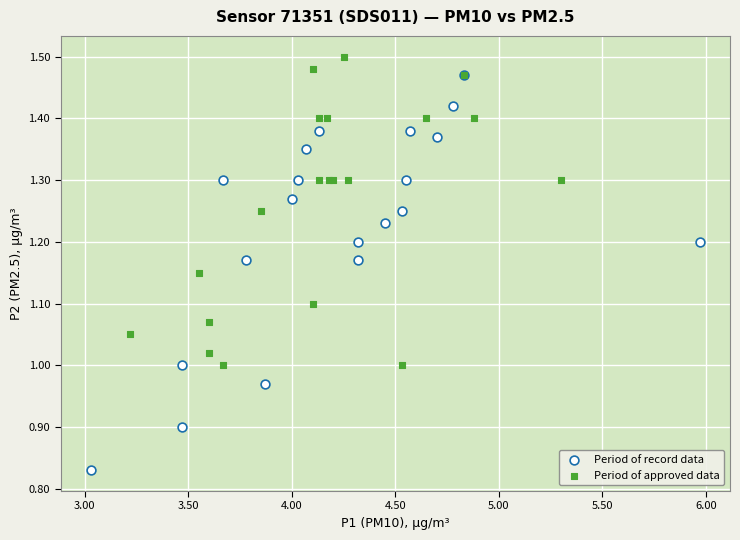

Which series reaches the maximum Y coordinate?

Period of approved data